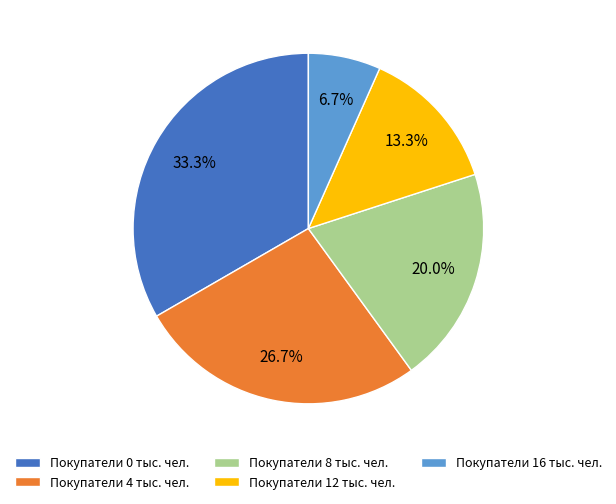

Which has a higher value, Покупатели 16 тыс. чел. or Покупатели 12 тыс. чел.?

Покупатели 12 тыс. чел.